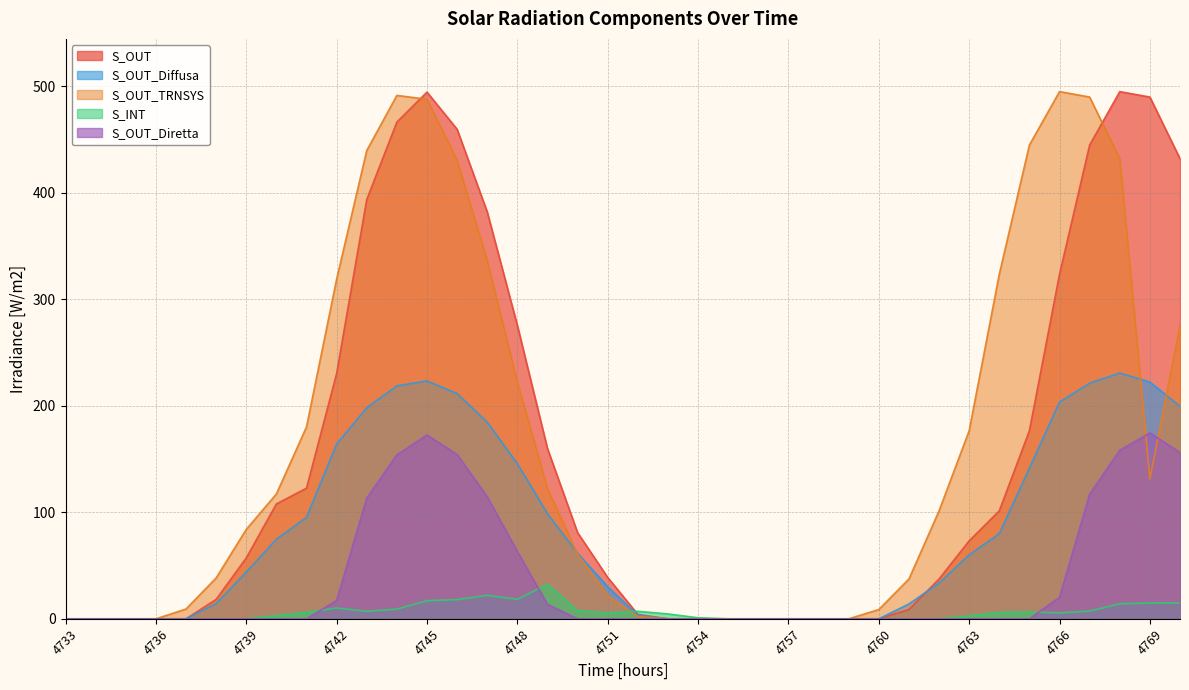

Between 4754 and 4747, which is larger?

4747